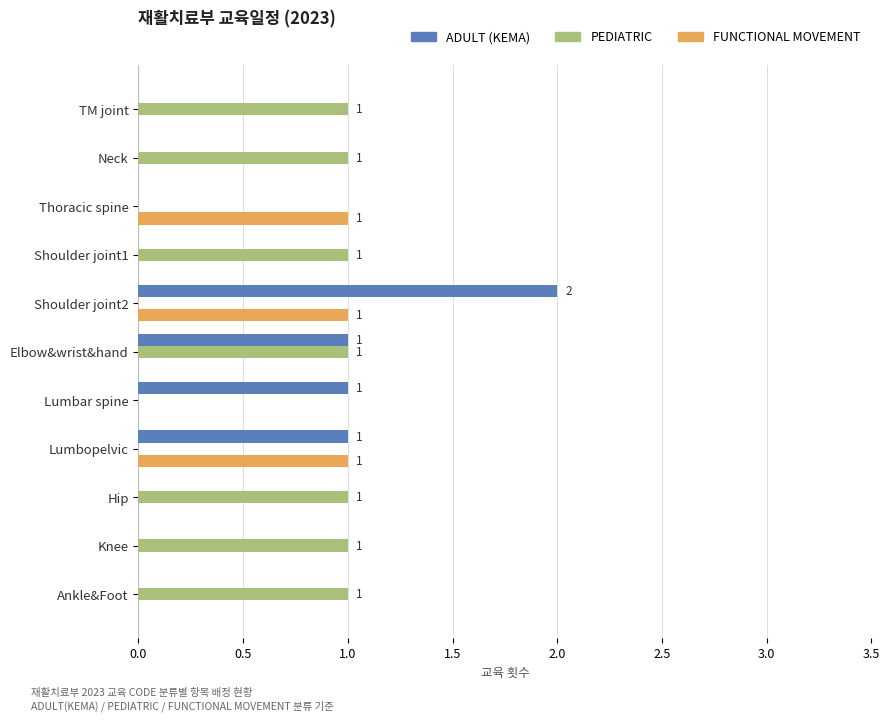

What is the sum of all ADULT (KEMA) values?

5